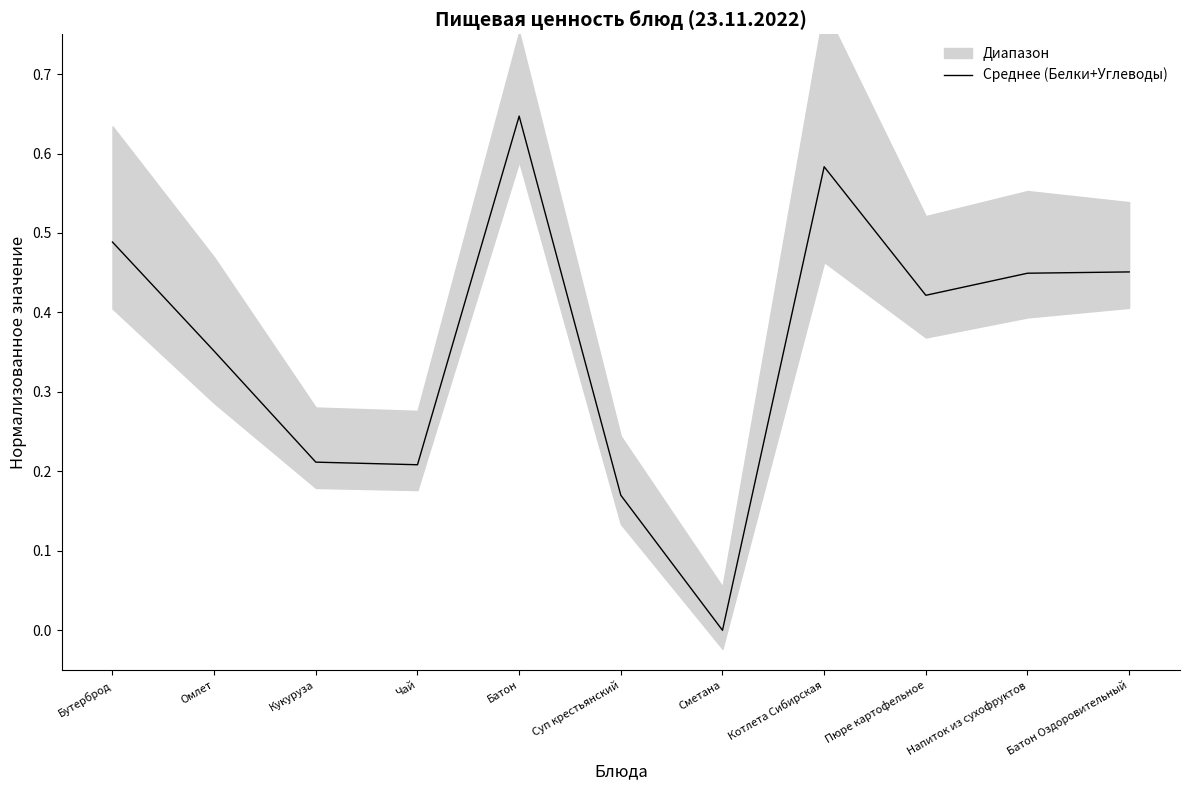

What is the label of the 7th point from the left?

Сметана